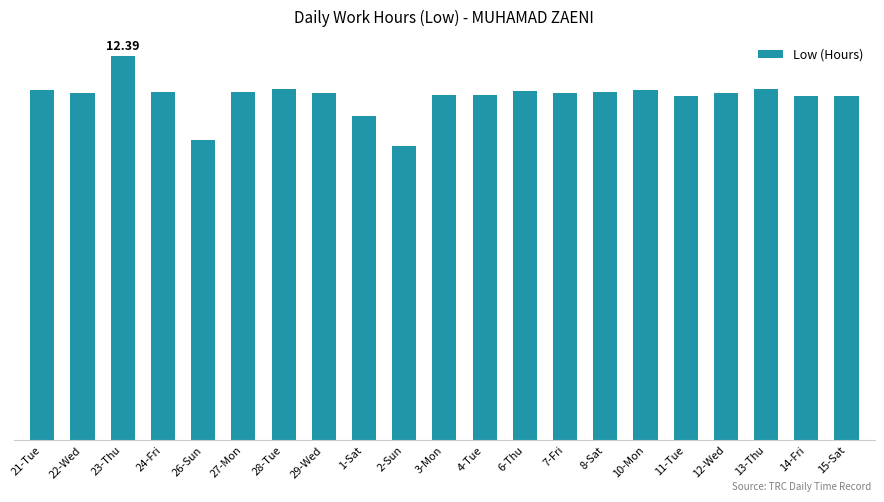

Which has a higher value, 10-Mon or 21-Tue?

10-Mon